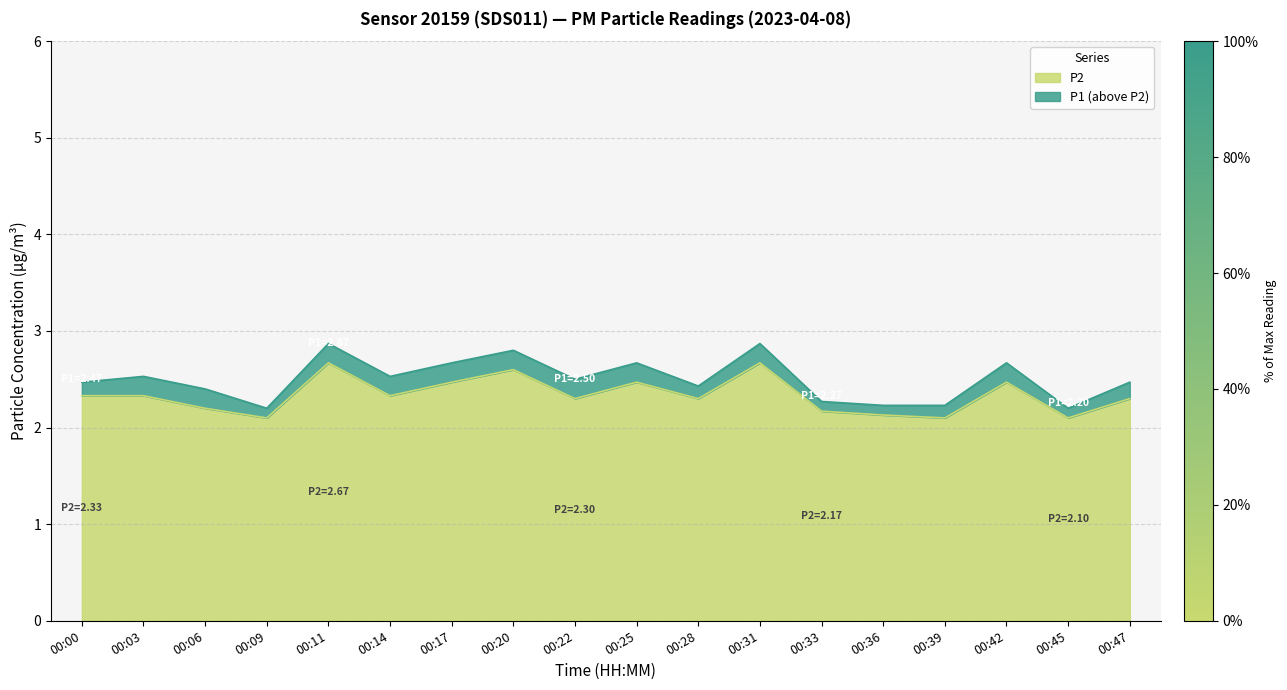

Which series has the largest total across all categories?

P1